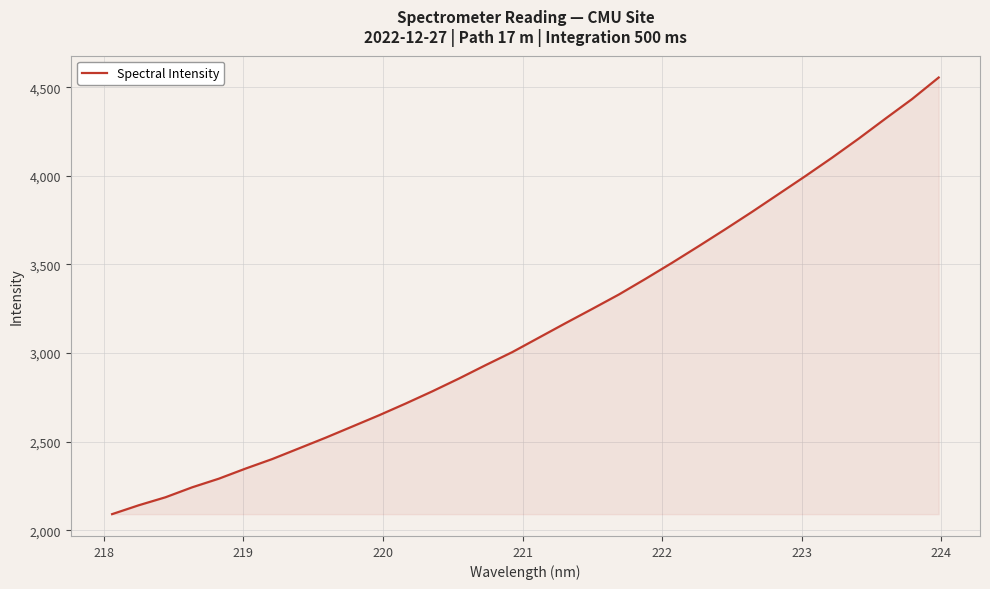

What is the greatest value displayed?

4554.8